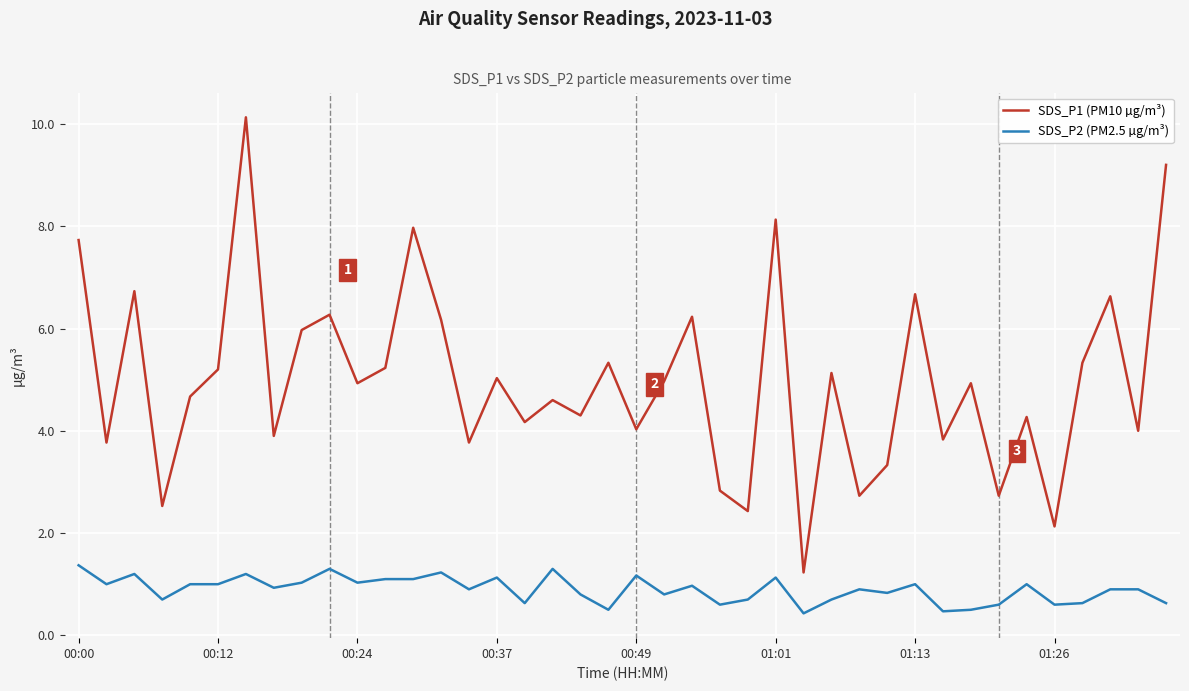

Which series has the largest range (max minus min)?

SDS_P1 (PM10 µg/m³)